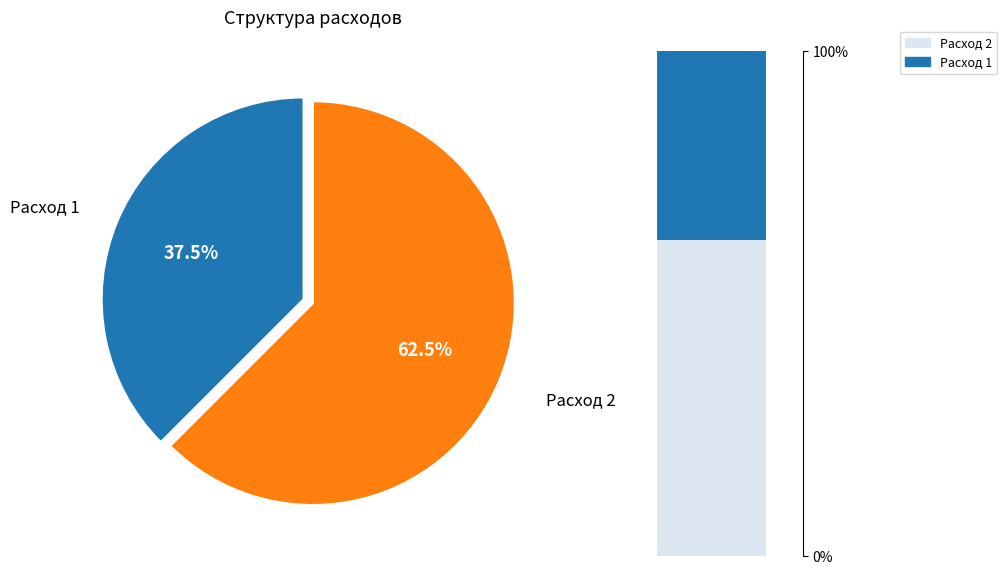

Rank the categories by value from lowest to highest.

Расход 1, Расход 2